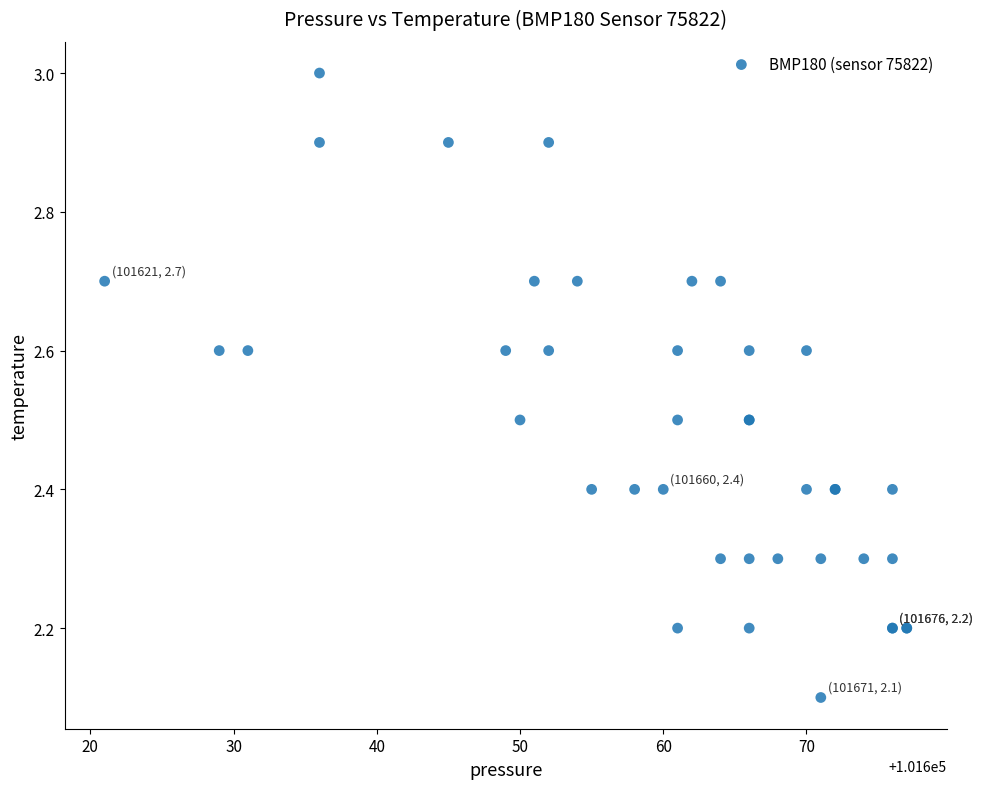

What Y value in the scatter plot is closest to 2?

2.1